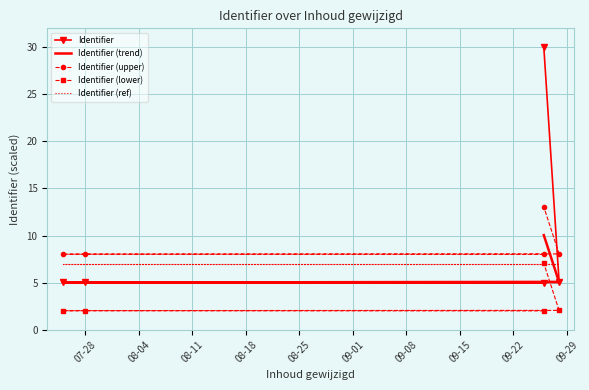

Reading left to right, extract all data points from this chart.

Identifier: 5.0	5.0	5.1	5.1	30.0
Identifier (trend): 5.0	5.0	5.0	5.1	10.0
Identifier (upper): 8.0	8.0	8.0	8.1	13.0
Identifier (lower): 2.0	2.0	2.0	2.1	7.0
Identifier (ref): 7.0	7.0	7.0	7.0	7.0